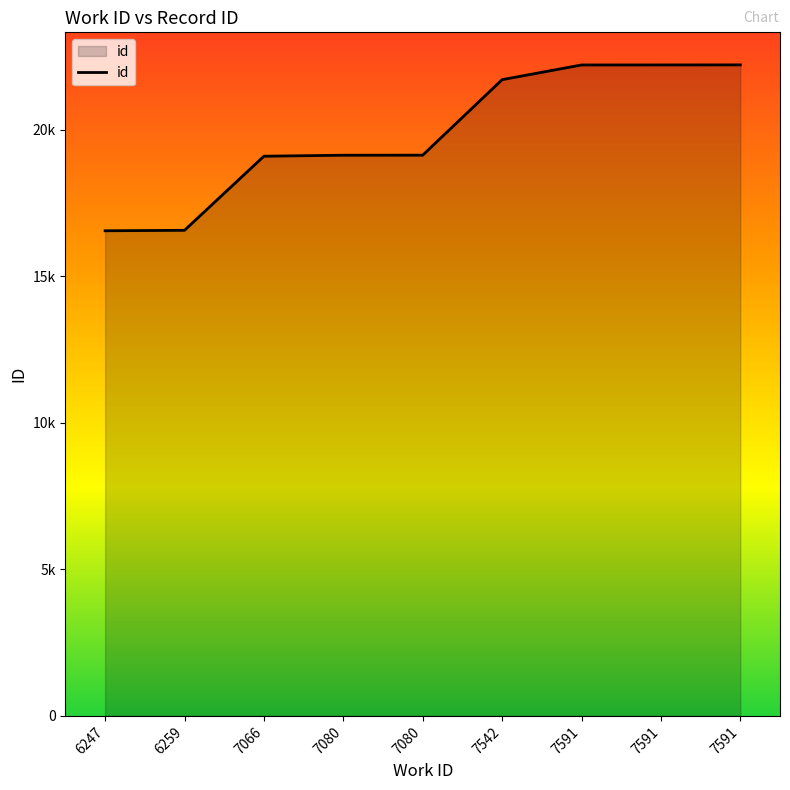

The chart shows a value of 21700 at 7542. True or false?

True